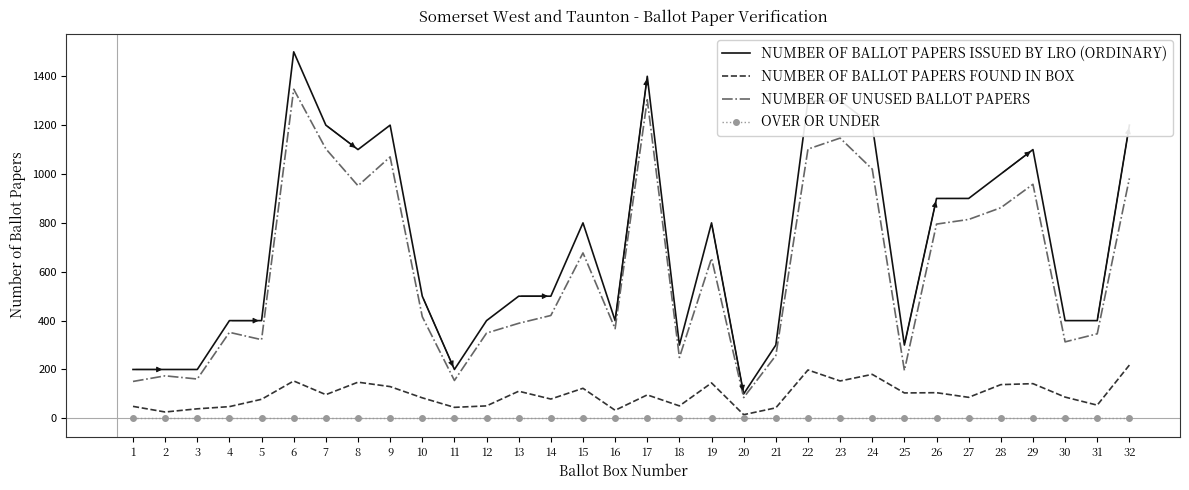

List the series in order of their peak value, highest first.

NUMBER OF BALLOT PAPERS ISSUED BY LRO (ORDINARY), NUMBER OF UNUSED BALLOT PAPERS, NUMBER OF BALLOT PAPERS FOUND IN BOX, OVER OR UNDER